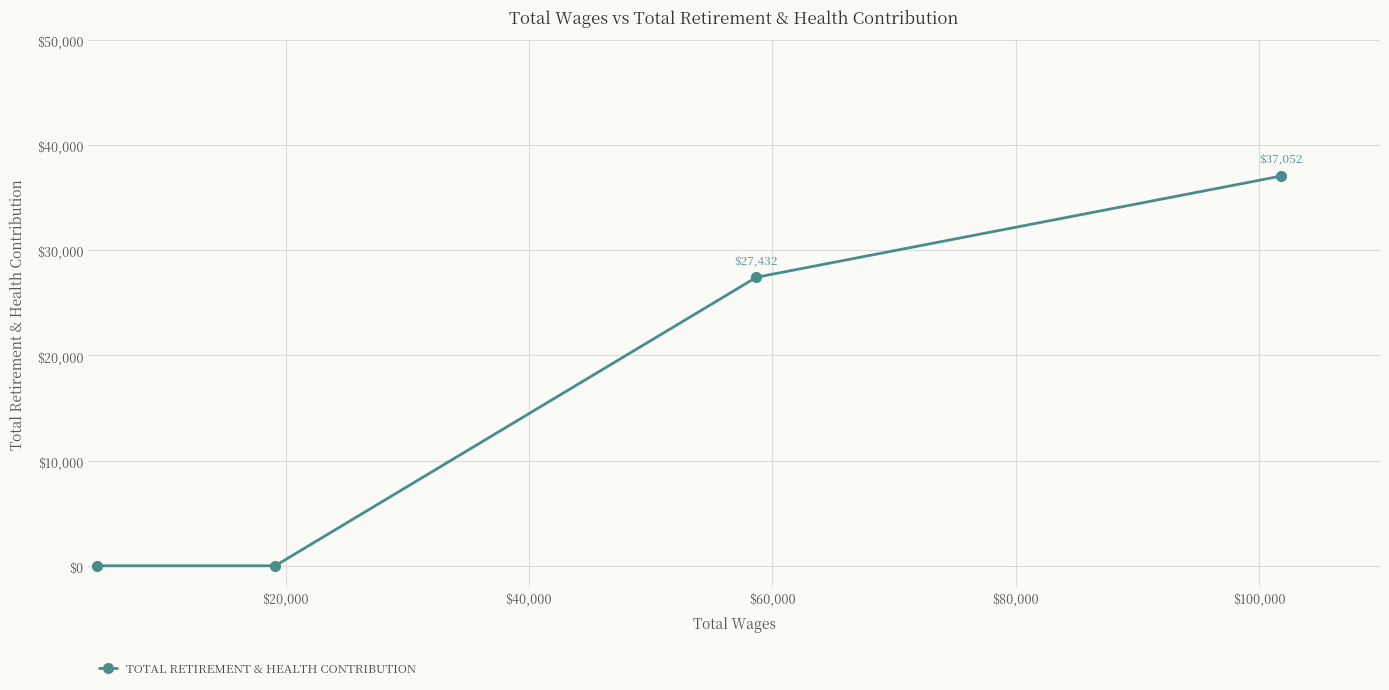

Is it true that the value at $40,000 is 0?

True